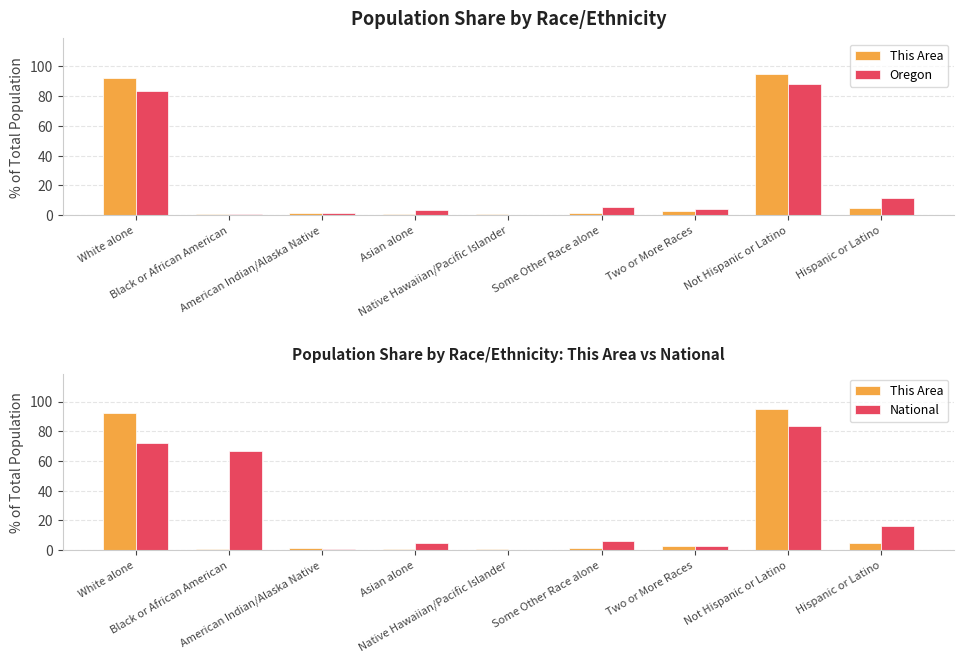

What is the approximate value of Oregon at Black or African American?

1.0